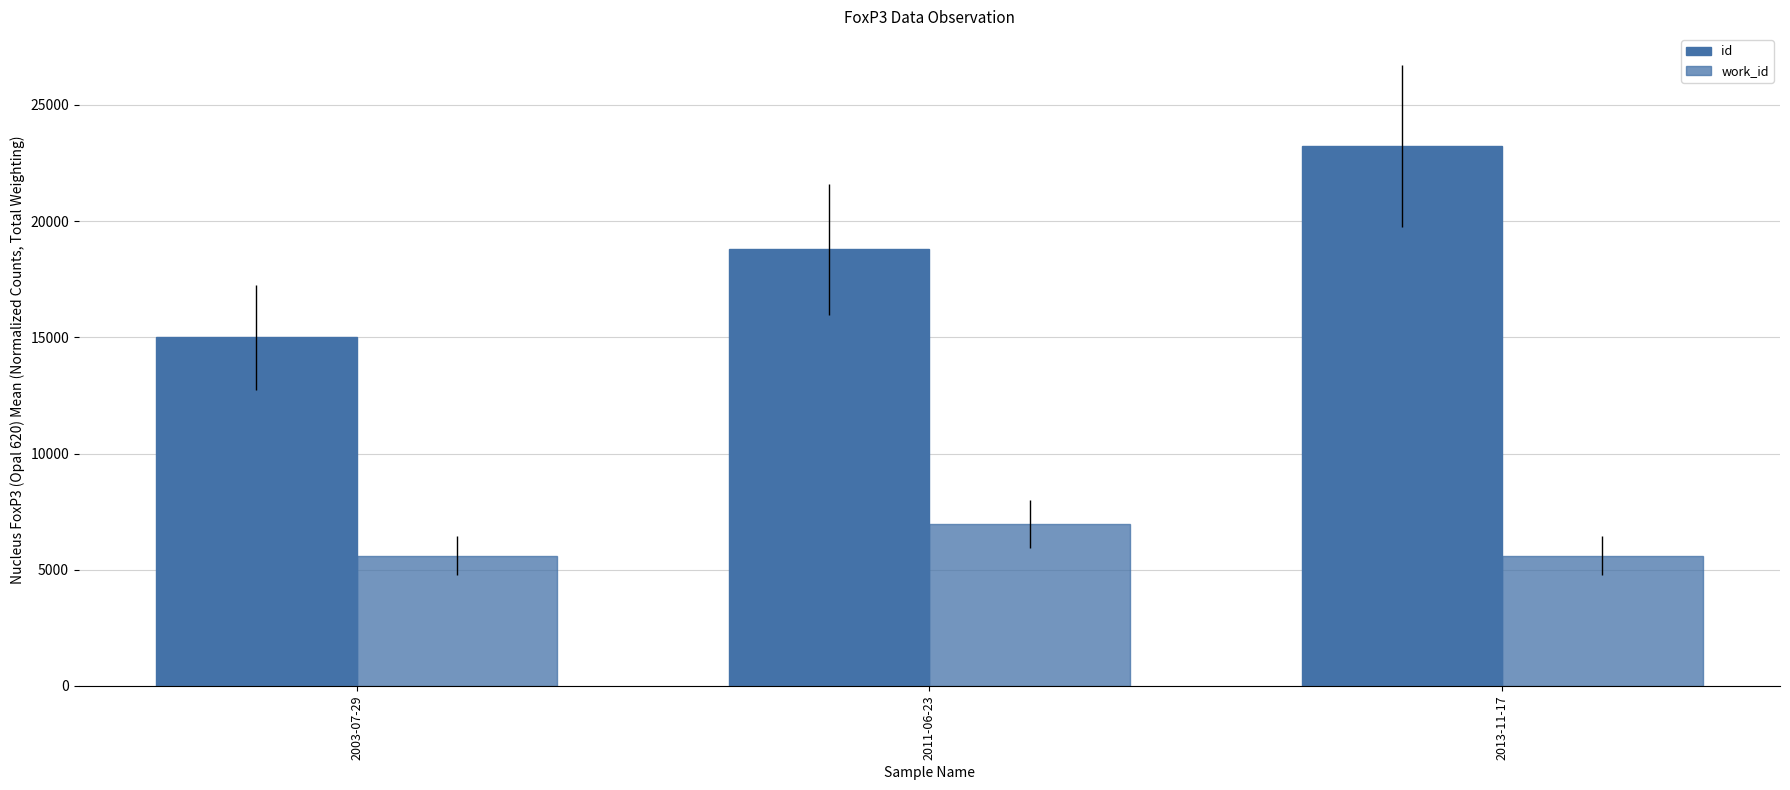

Does the chart contain stacked bars?

No